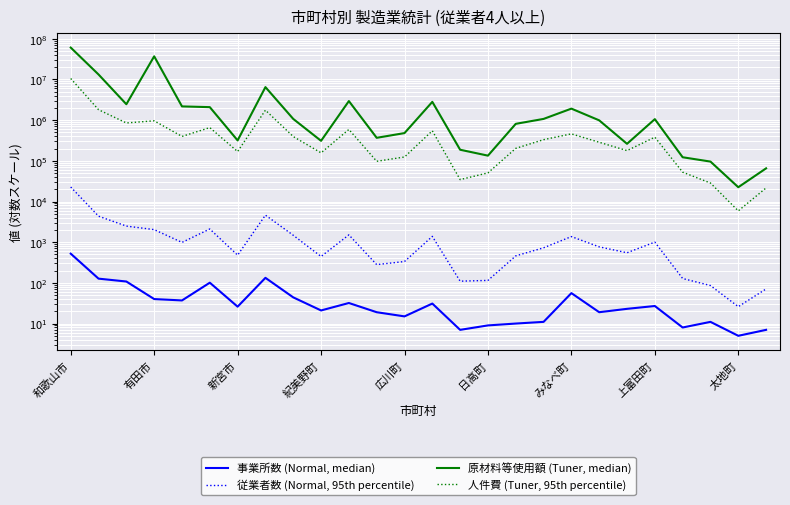

Which series has the largest total across all categories?

原材料等使用額 (Tuner, median)